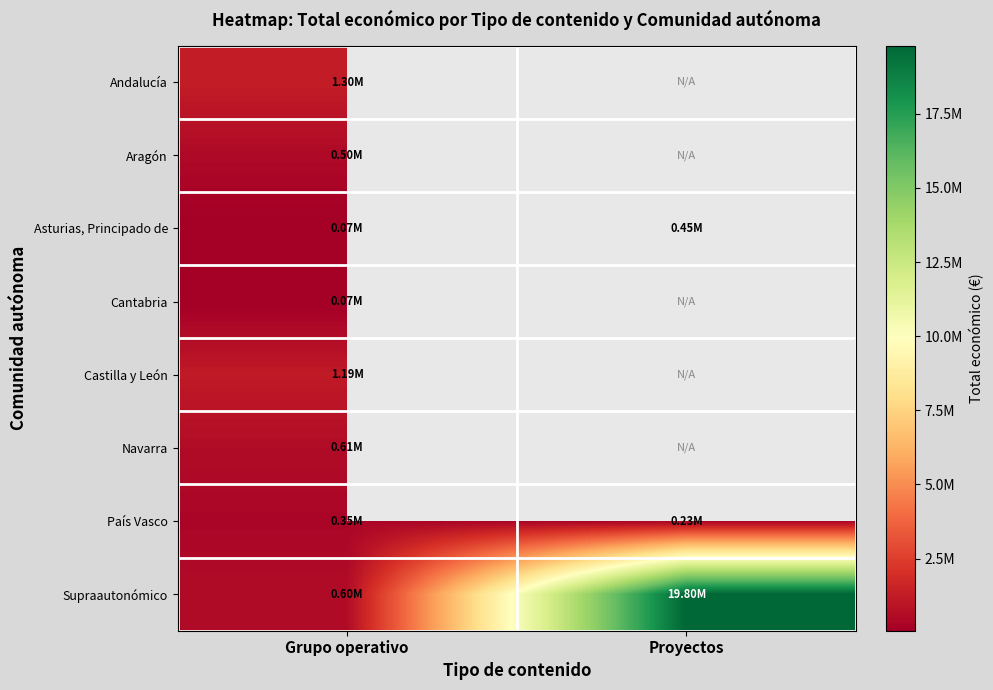

Count the number of categories in the chart.

2